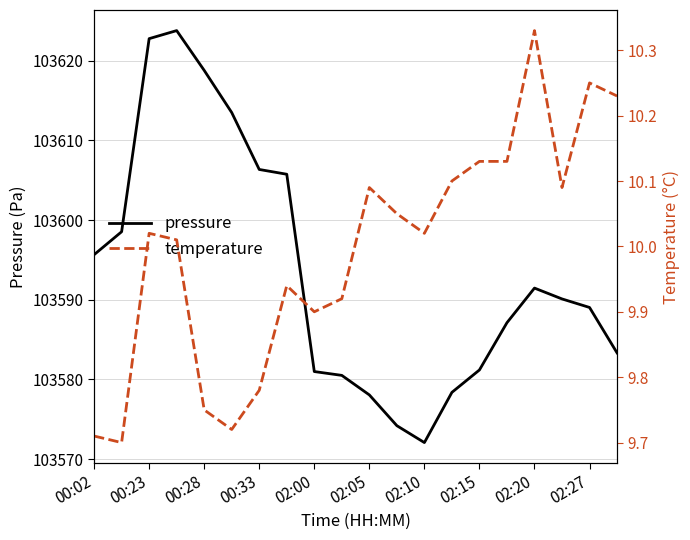

At how many categories does at least one series exceed 36221?

20